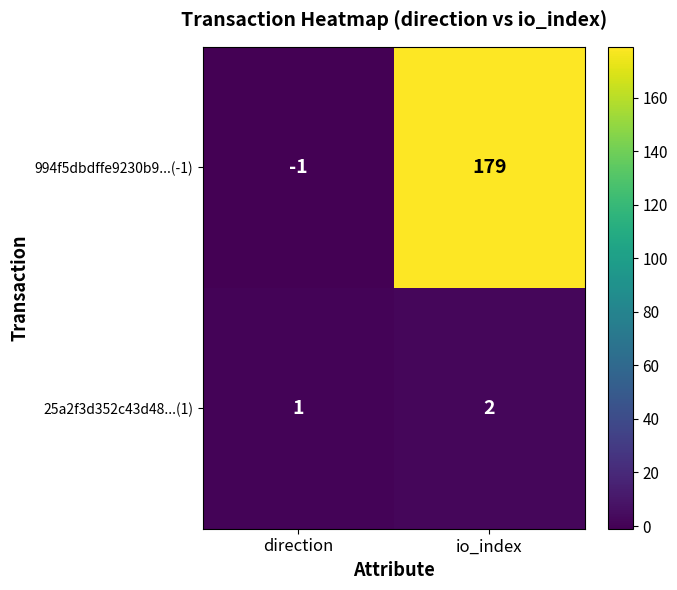

The value of 994f5dbdffe9230b9...(-1) at direction is -2. True or false?

False